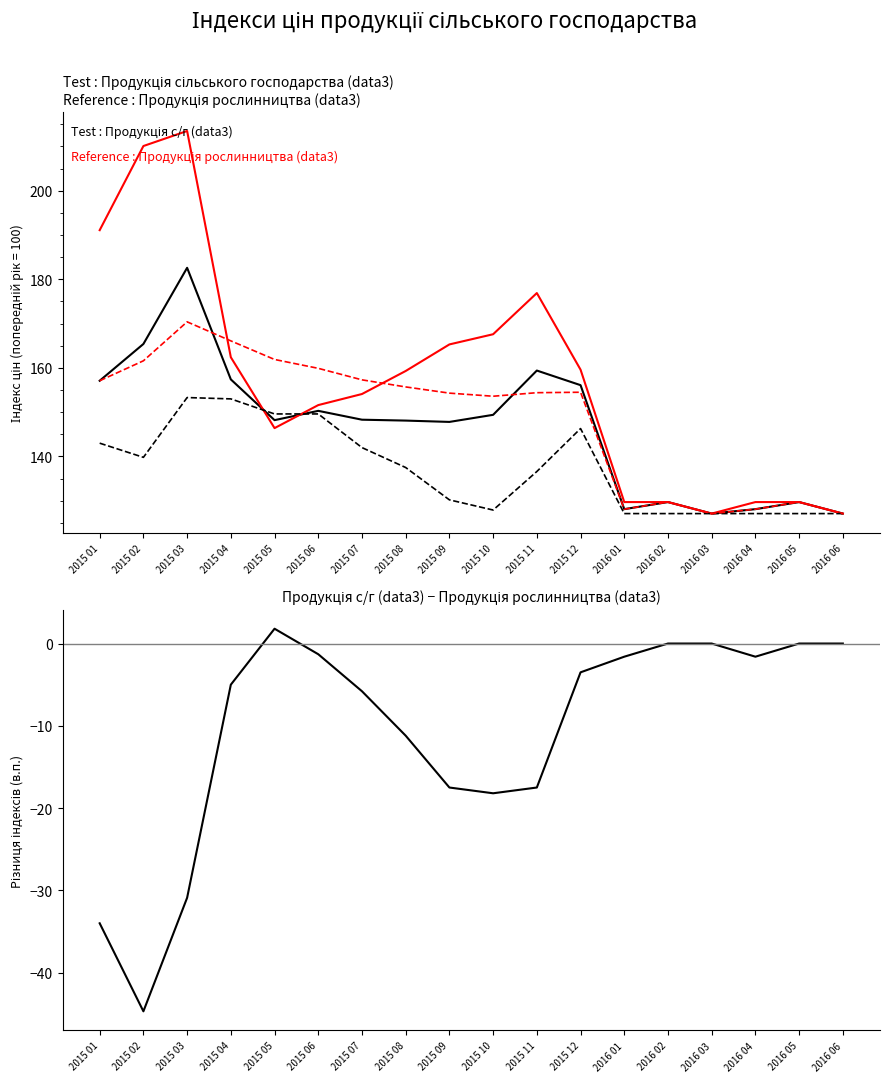

Reading right to left, what are all the values shown in this chart?

Продукція сільського господарства (data3): 2016 06=127.1	2016 05=129.7	2016 04=128.1	2016 03=127.1	2016 02=129.7	2016 01=128.1	2015 12=156.1	2015 11=159.4	2015 10=149.4	2015 09=147.8	2015 08=148.1	2015 07=148.3	2015 06=150.3	2015 05=148.2	2015 04=157.4	2015 03=182.6	2015 02=165.4	2015 01=157.1
Продукція рослинництва (data3): 2016 06=127.1	2016 05=129.7	2016 04=129.7	2016 03=127.1	2016 02=129.7	2016 01=129.7	2015 12=159.6	2015 11=176.9	2015 10=167.6	2015 09=165.3	2015 08=159.3	2015 07=154.1	2015 06=151.6	2015 05=146.4	2015 04=162.4	2015 03=213.5	2015 02=210.1	2015 01=191.1
Продукція тваринництва (data3): 2016 06=127.1	2016 05=127.1	2016 04=127.1	2016 03=127.1	2016 02=127.1	2016 01=127.1	2015 12=146.3	2015 11=136.6	2015 10=127.9	2015 09=130.2	2015 08=137.5	2015 07=142.0	2015 06=149.6	2015 05=149.6	2015 04=153.0	2015 03=153.3	2015 02=139.8	2015 01=143.0
Продукція сільського господарства (data1): 2016 06=127.1	2016 05=129.7	2016 04=128.1	2016 03=127.1	2016 02=129.7	2016 01=128.1	2015 12=154.5	2015 11=154.4	2015 10=153.6	2015 09=154.3	2015 08=155.7	2015 07=157.3	2015 06=159.9	2015 05=161.9	2015 04=166.1	2015 03=170.4	2015 02=161.6	2015 01=157.1
Різниця (с/г − рослинництво): 2016 06=0.0	2016 05=0.0	2016 04=-1.6	2016 03=0.0	2016 02=0.0	2016 01=-1.6	2015 12=-3.5	2015 11=-17.5	2015 10=-18.2	2015 09=-17.5	2015 08=-11.2	2015 07=-5.8	2015 06=-1.3	2015 05=1.8	2015 04=-5.0	2015 03=-30.9	2015 02=-44.7	2015 01=-34.0